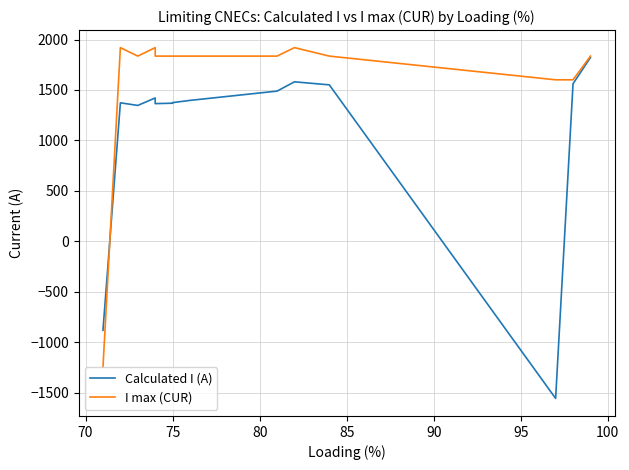

What is the sum of all Calculated I (A) values?

17957